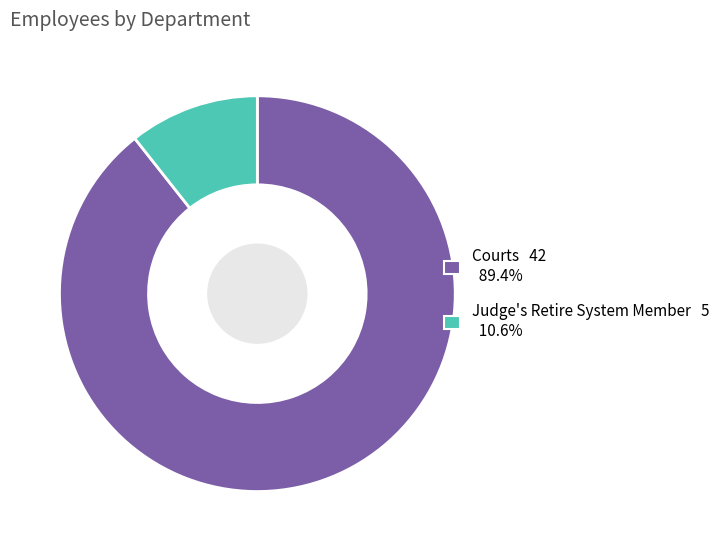

Approximately how many times larger is the value at Courts 42 89.4% compared to Judge's Retire System Member 5 10.6%?

8.4